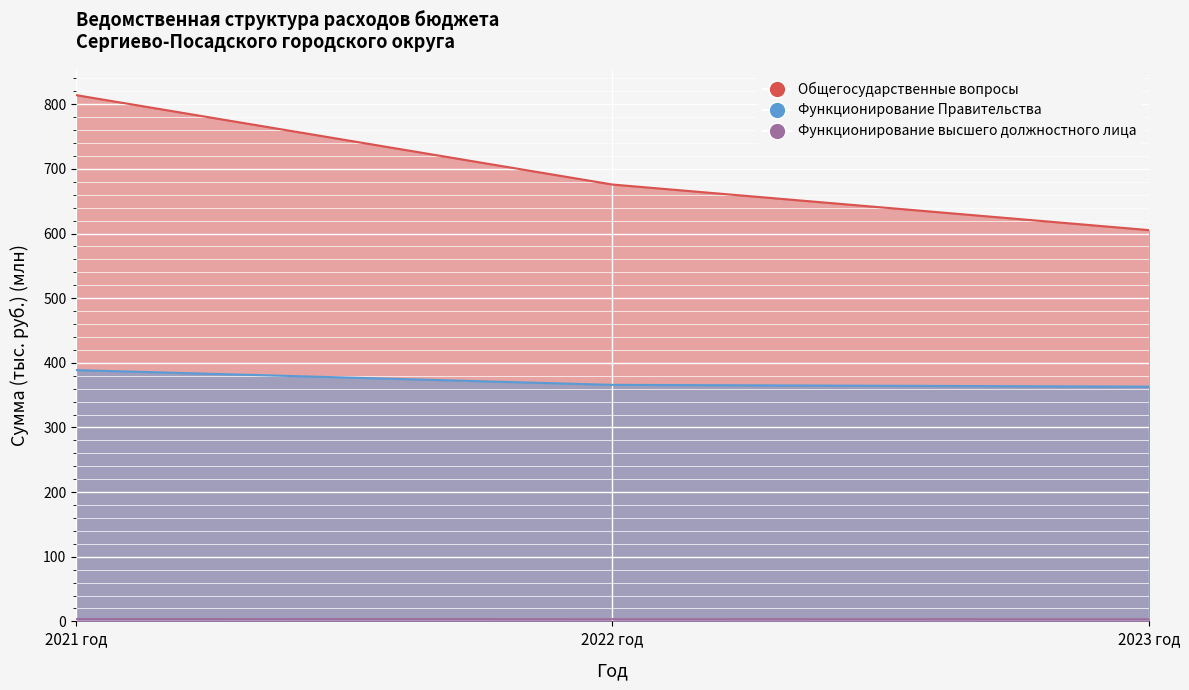

List the series in order of their overall mean, lowest first.

Функционирование высшего должностного лица, Функционирование Правительства, Общегосударственные вопросы